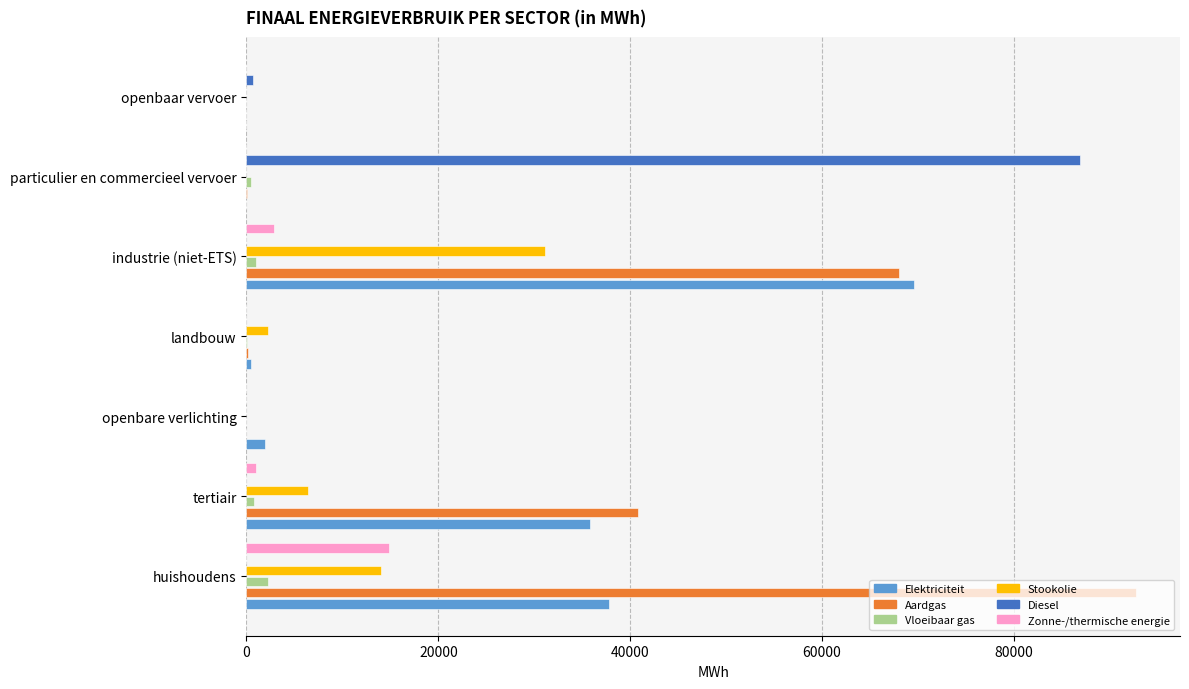

How many categories are shown in the chart?

7